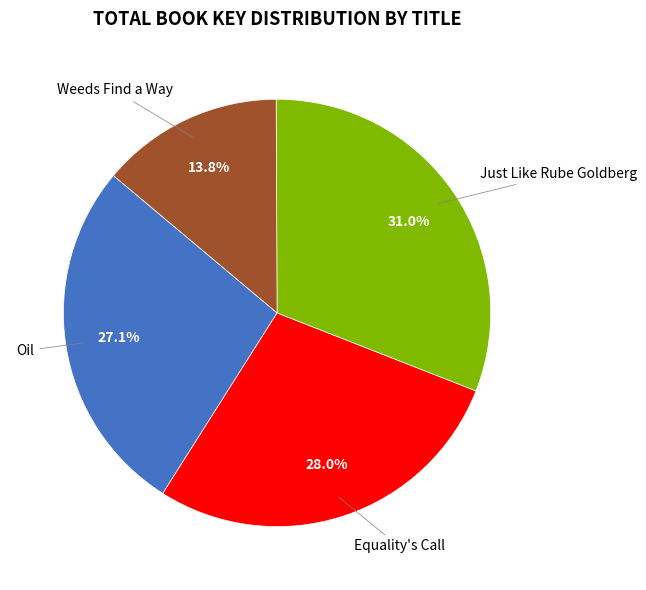

Is there any slice that represents more than half of the pie?

No